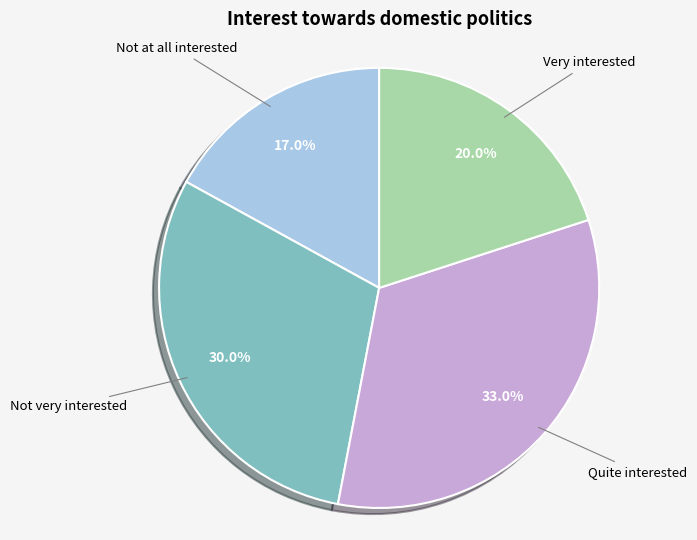

Is there a majority slice in this chart?

No